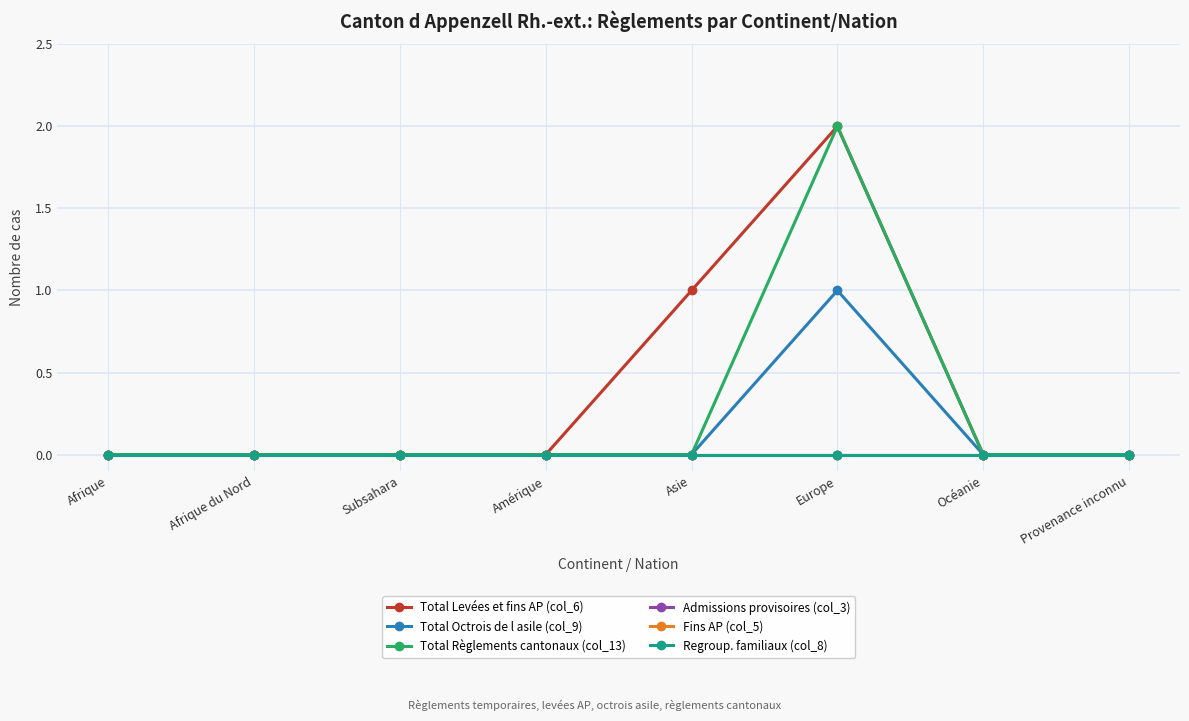

True or false: Total Octrois de l asile (col_9) and Admissions provisoires (col_3) intersect in this chart.

False